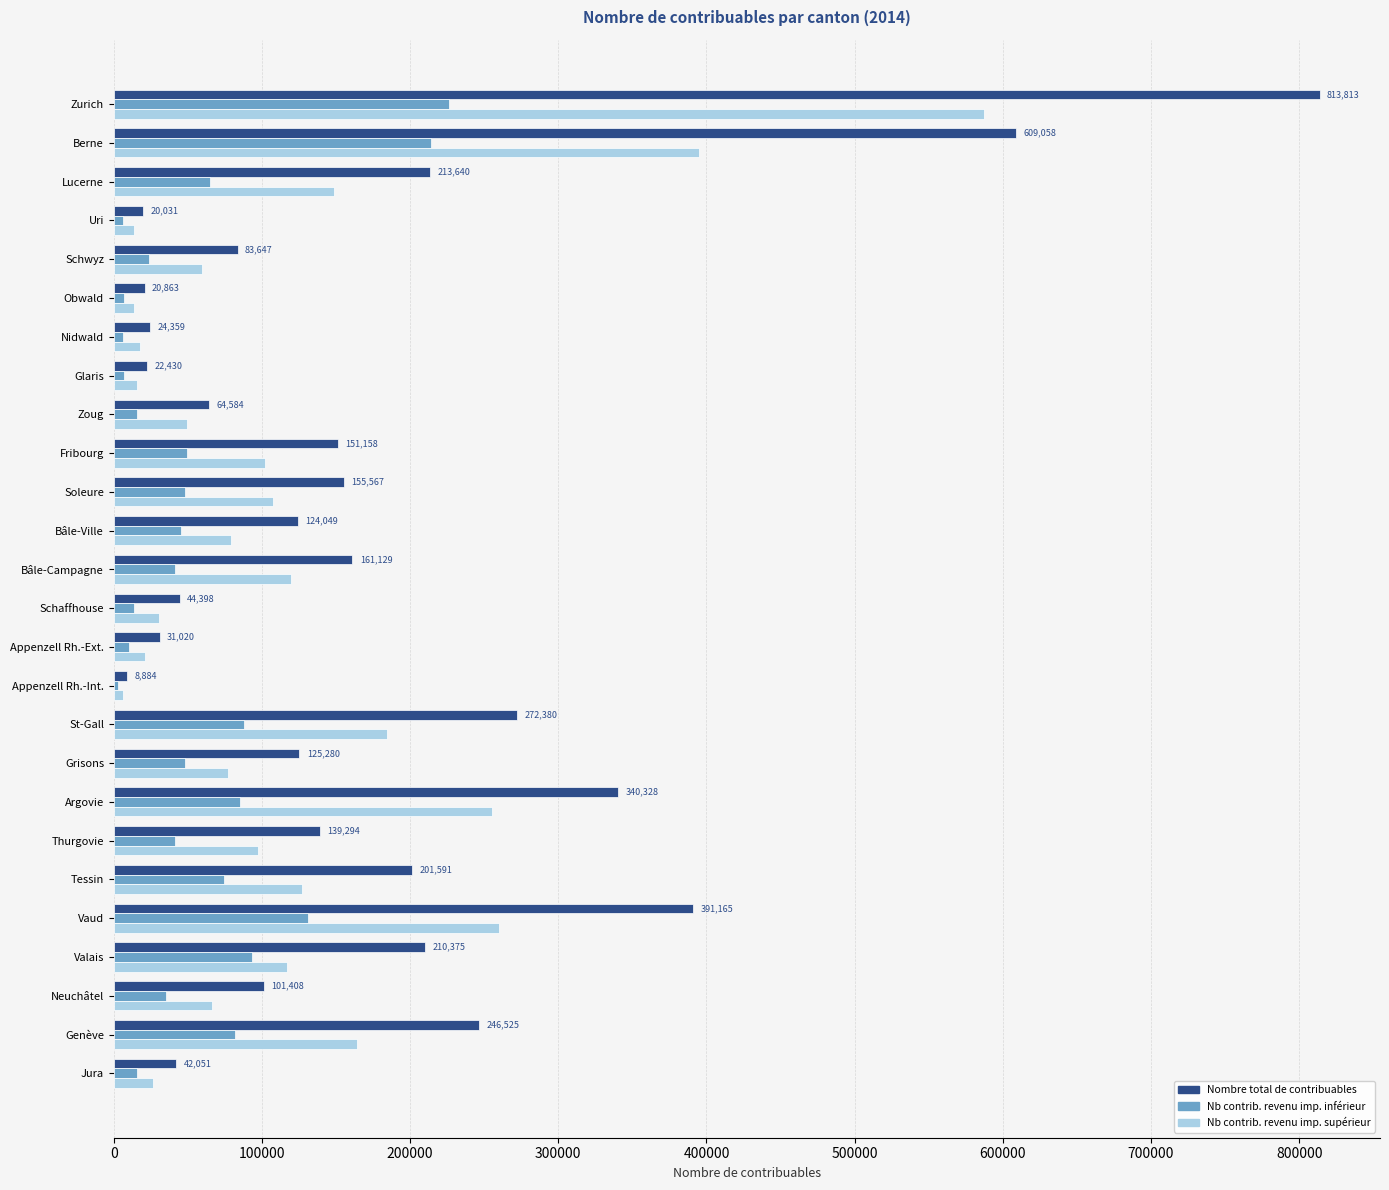

Rank the series by their average value, from lowest to highest.

Nb contrib. revenu imp. inférieur, Nb contrib. revenu imp. supérieur, Nombre total de contribuables